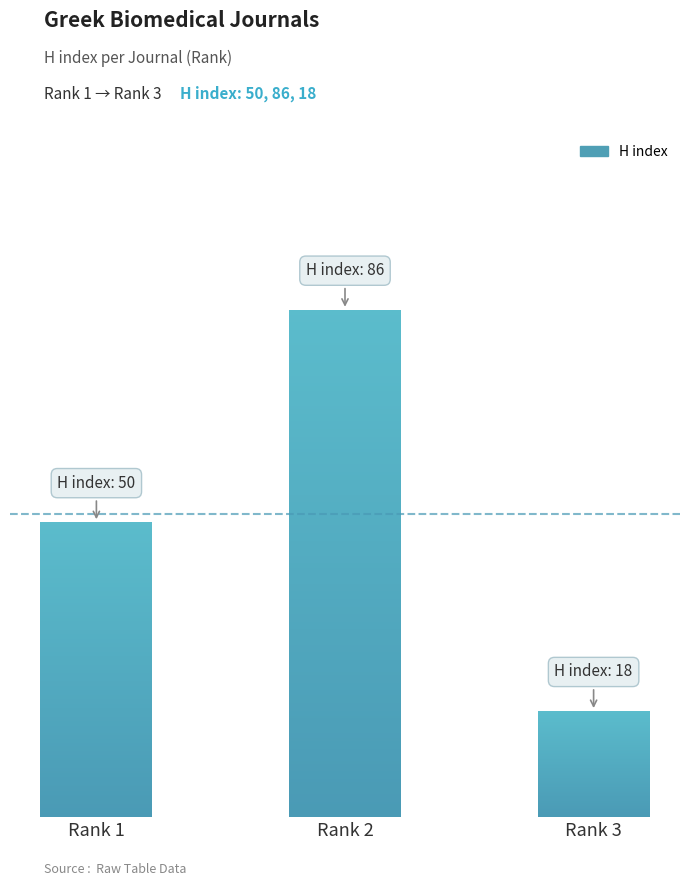

Reading left to right, what are all the values shown in this chart?

Cancer Genomics and Proteomics=50	Molecular Medicine Reports=86	Gene Therapy and Molecular Biology=18